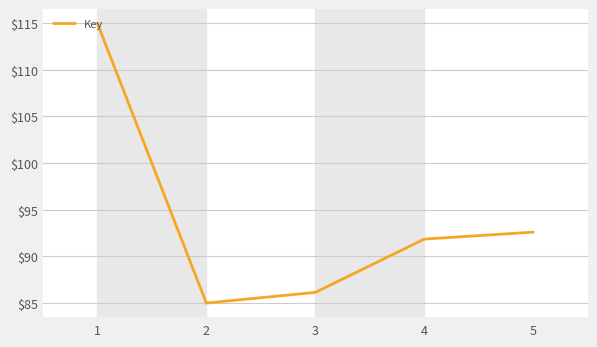

True or false: there are more than 2 points higher than both neighbors.

False